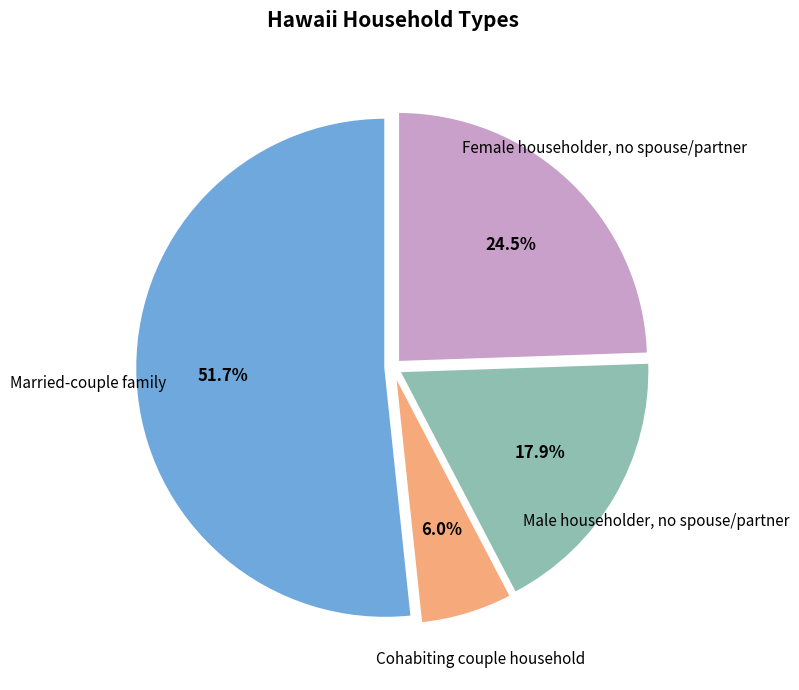

Which category has the smallest portion of the pie?

Cohabiting couple household